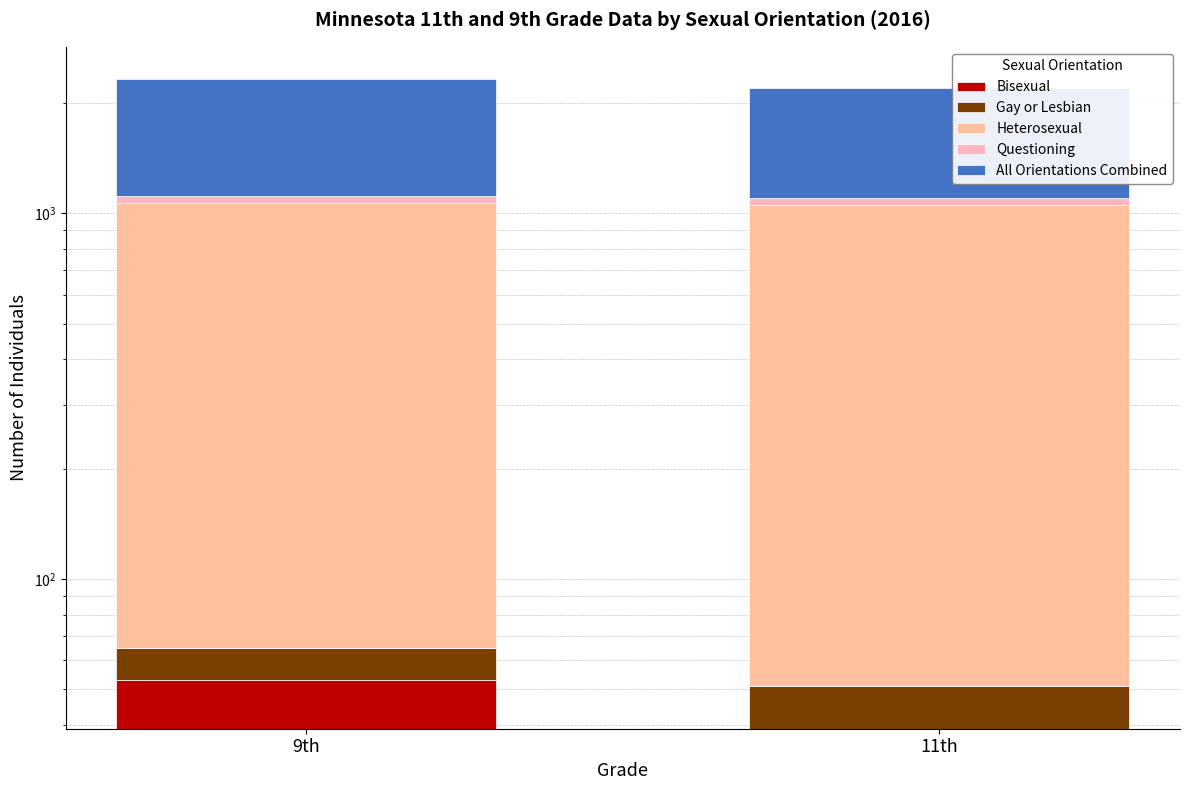

Is the value of Questioning at 9th greater than the value of Heterosexual at 9th?

No